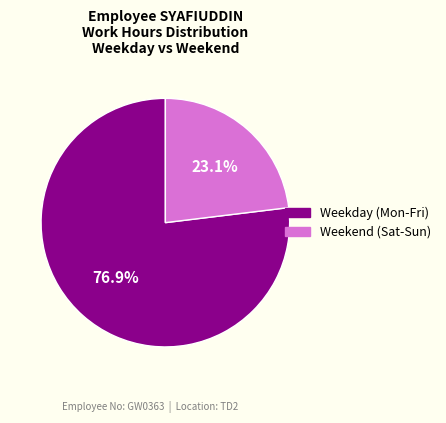

How many segments does this pie chart have?

2